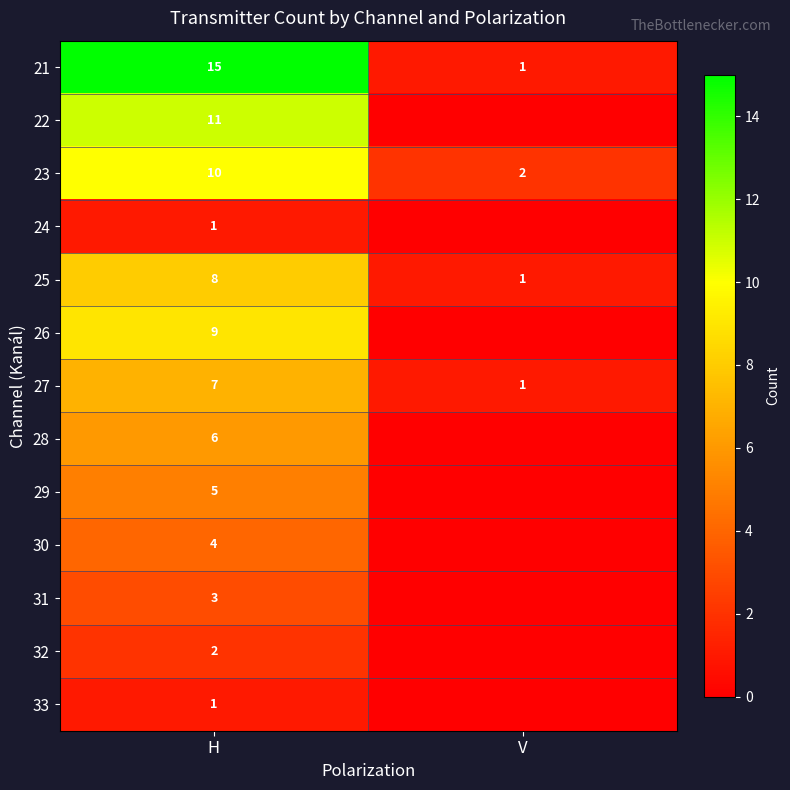

Which has a higher value, H or V?

H